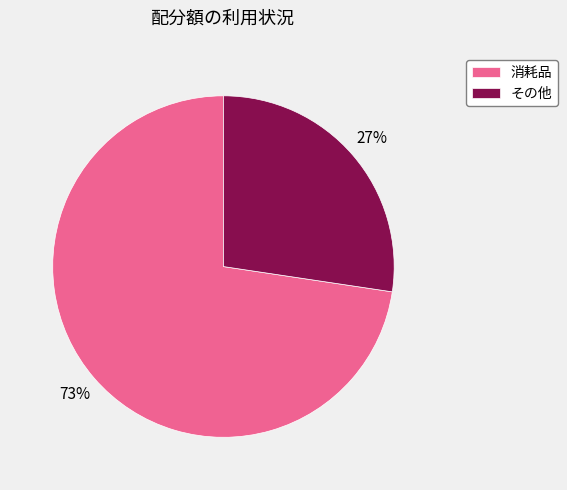

Combined, do その他 and 消耗品 account for over 50%?

Yes